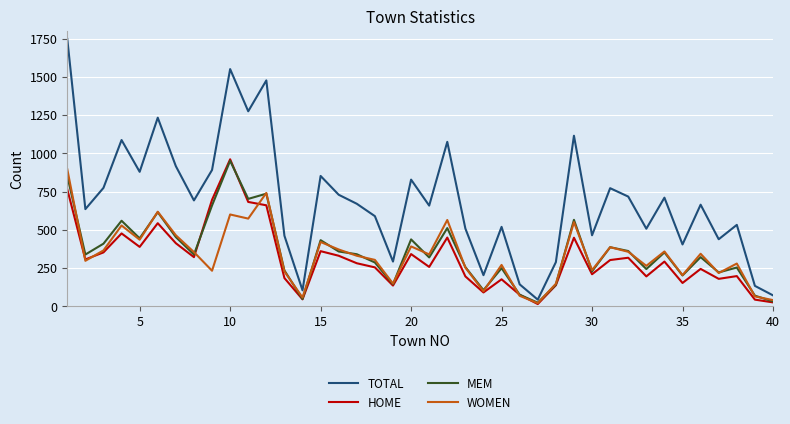

Which series has the widest spread of values?

TOTAL